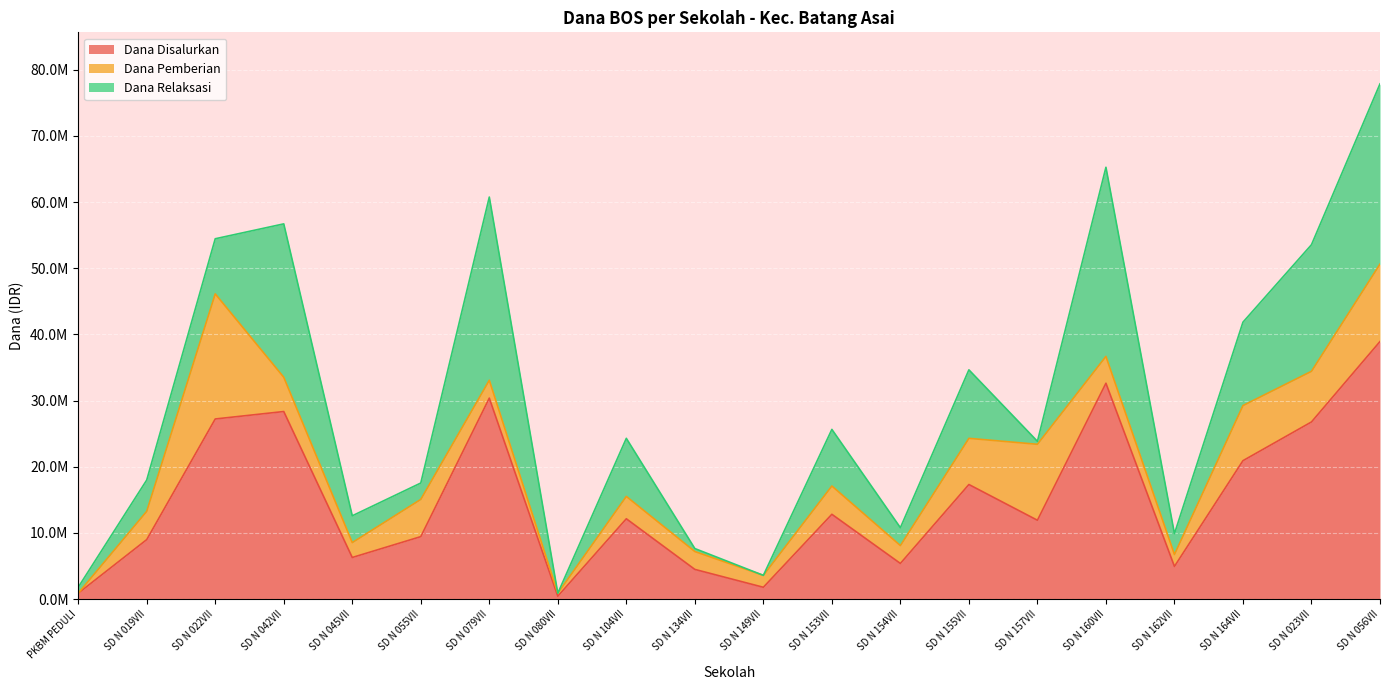

List the labels in order of Dana Disalurkan value, largest first.

SD N 056VII, SD N 160VII, SD N 079VII, SD N 042VII, SD N 022VII, SD N 023VII, SD N 164VII, SD N 155VII, SD N 153VII, SD N 104VII, SD N 157VII, SD N 055VII, SD N 019VII, SD N 045VII, SD N 154VII, SD N 162VII, SD N 134VII, SD N 149VII, PKBM PEDULI, SD N 080VII